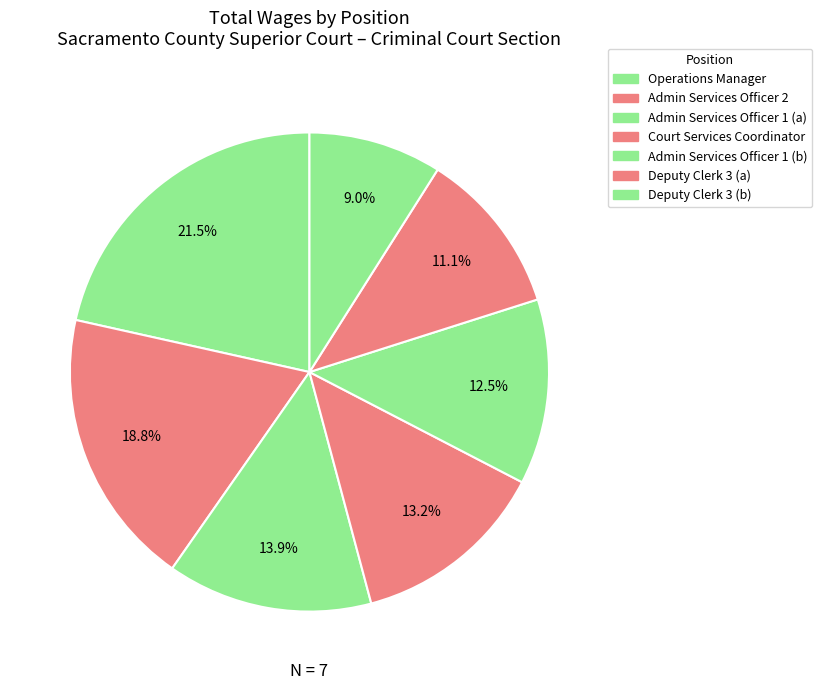

To the nearest percent, what is the average slice percentage?

14%